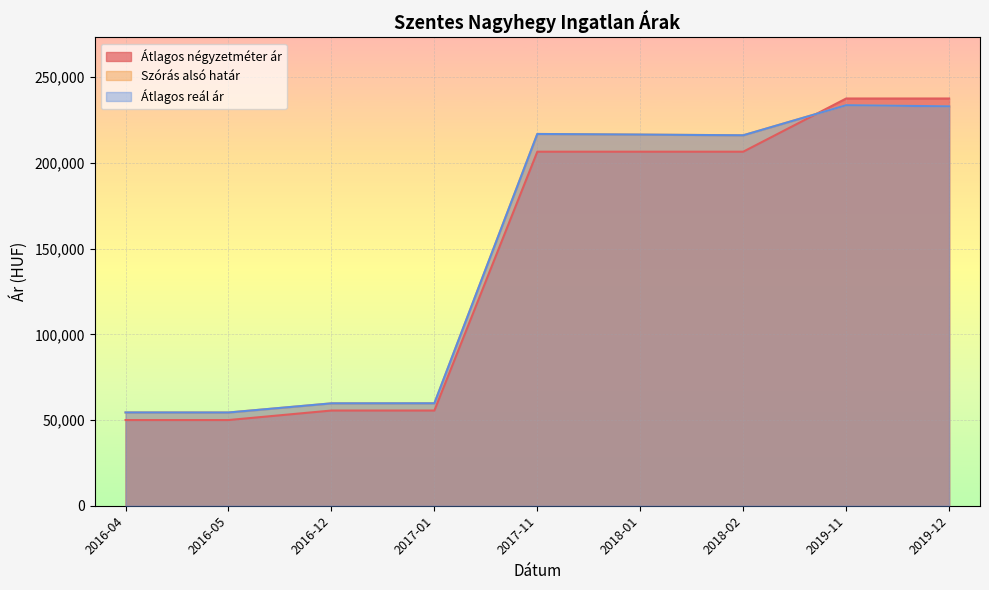

Is it true that Átlagos négyzetméter ár equals 28697 at 2016-04?

False